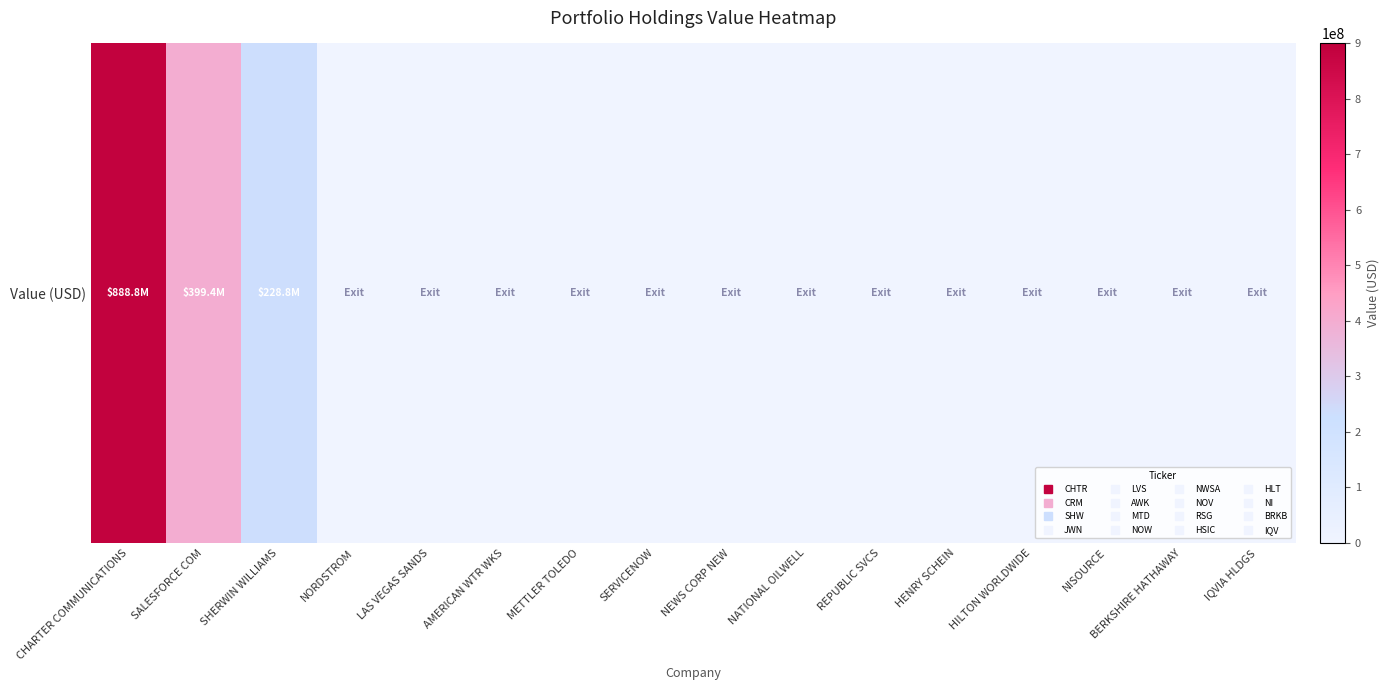

At which label is the value closest to 444382000?

SALESFORCE COM